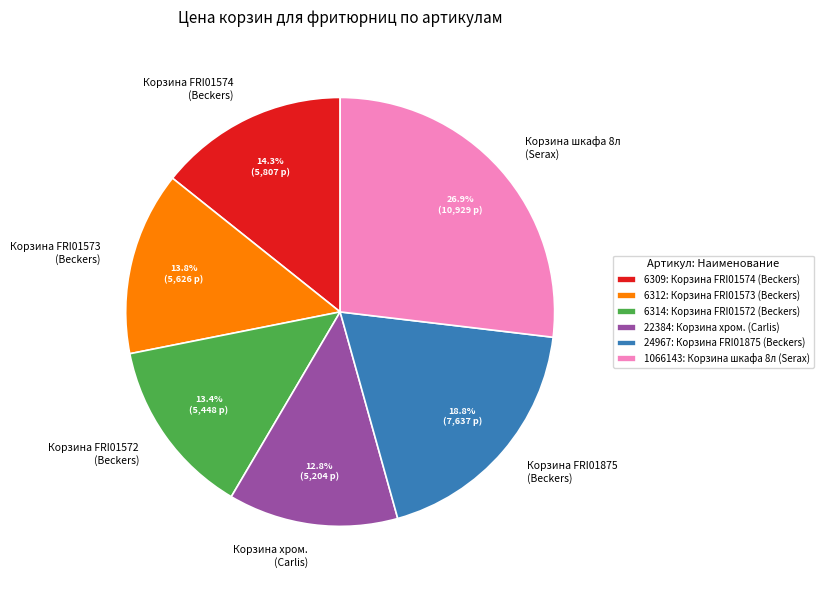

To the nearest percent, what is the difference between the 24967 and 6314 slice percentages?

5%